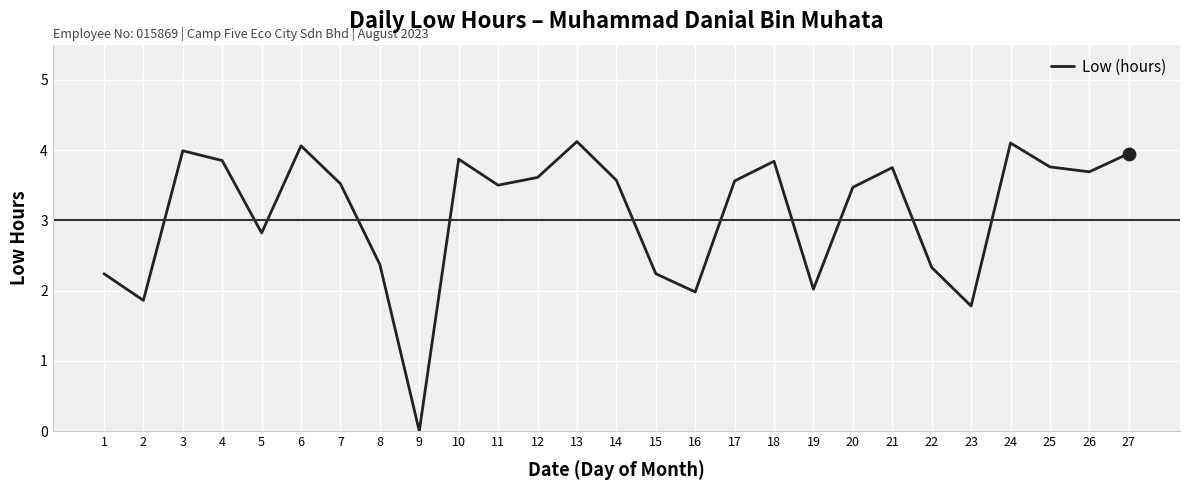

Between 1 and 17, which is larger?

17